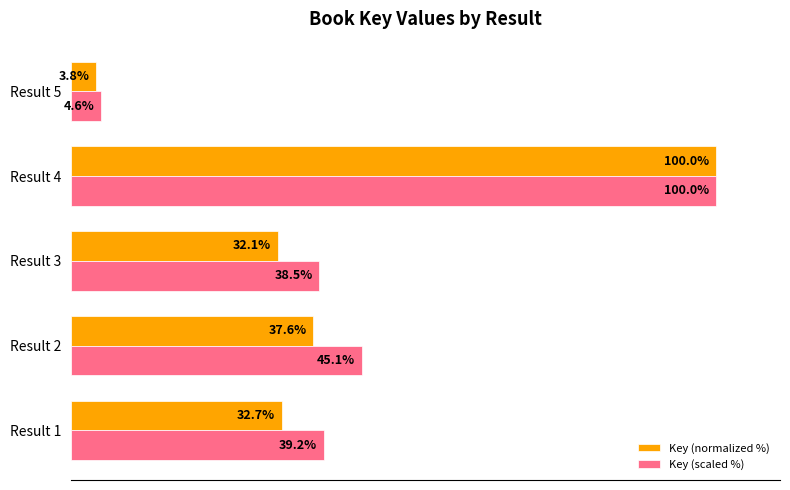

Rank the series by their average value, from lowest to highest.

Key (normalized %), Key (scaled %)